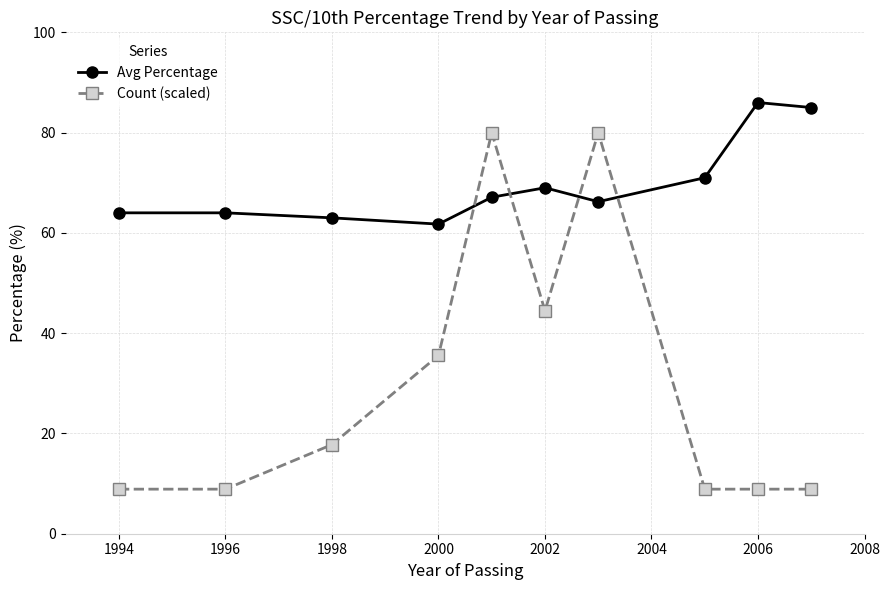

What is the average value of the Avg Percentage series?

69.7